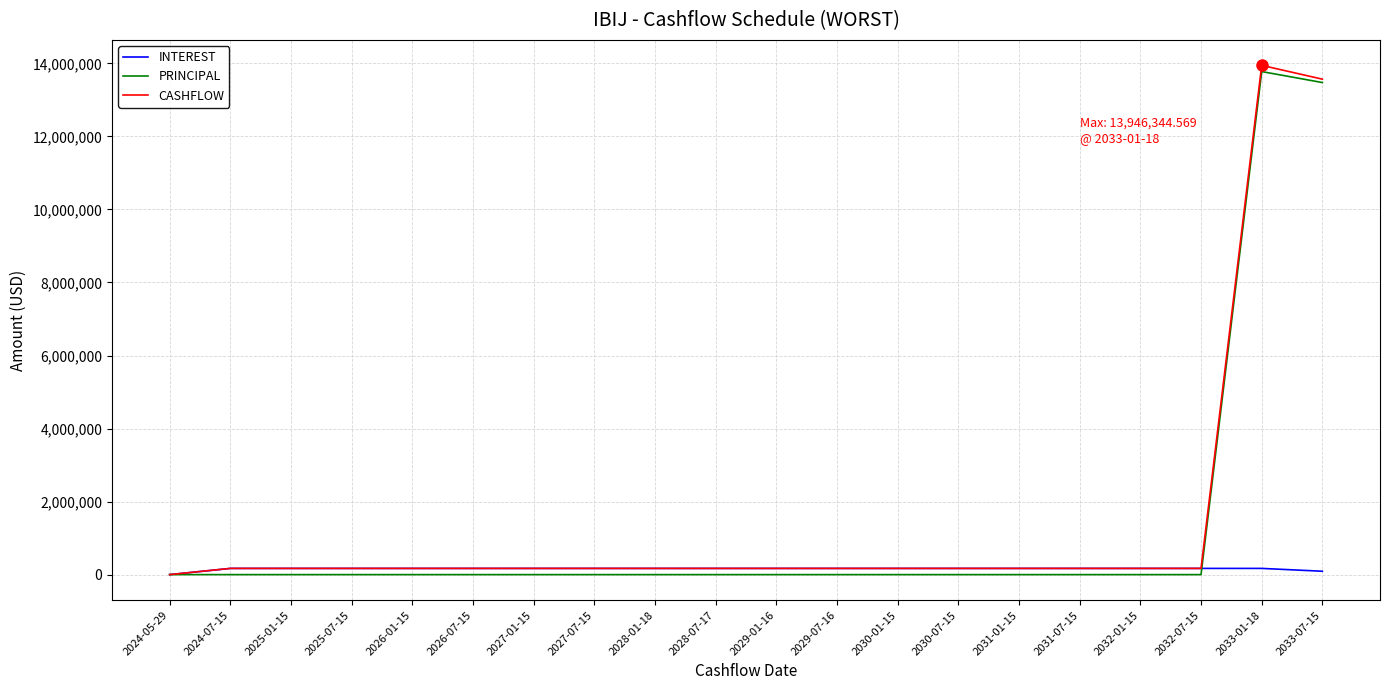

Rank the series by their maximum value, from highest to lowest.

CASHFLOW, PRINCIPAL, INTEREST